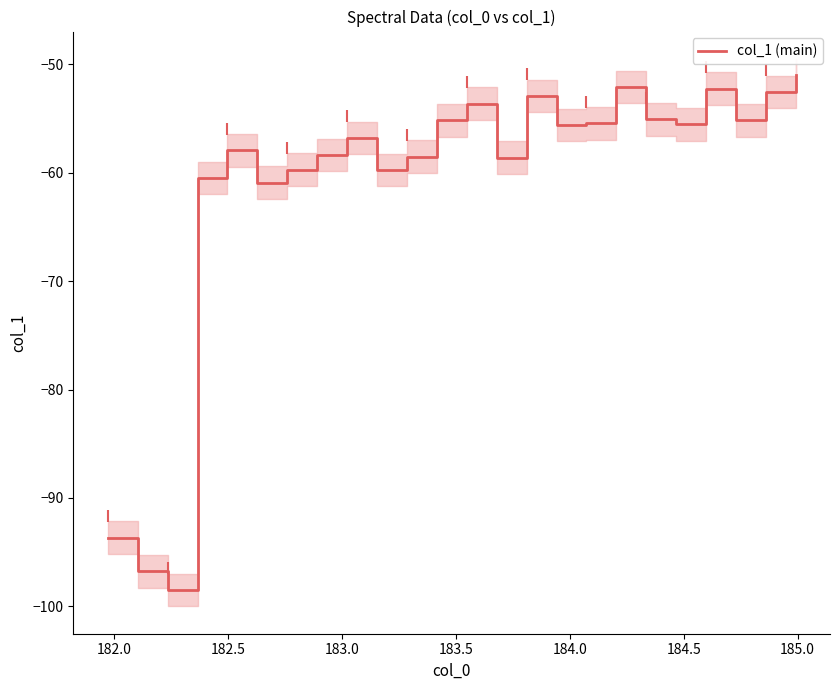

What is the minimum value for col_1 (main)?

-98.5